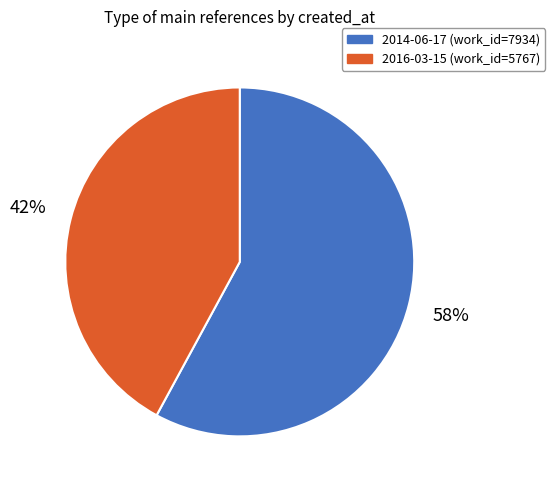

Which category accounts for the majority?

2014-06-17